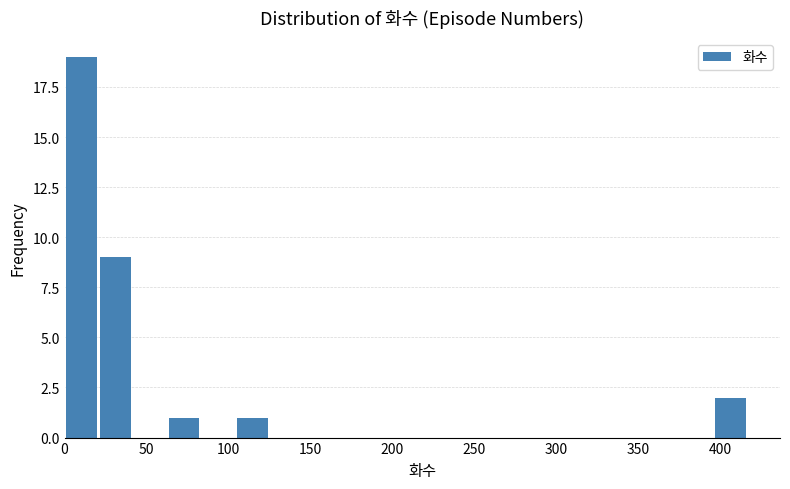

Over which range of the x-axis is the bar tallest?

0 to 20